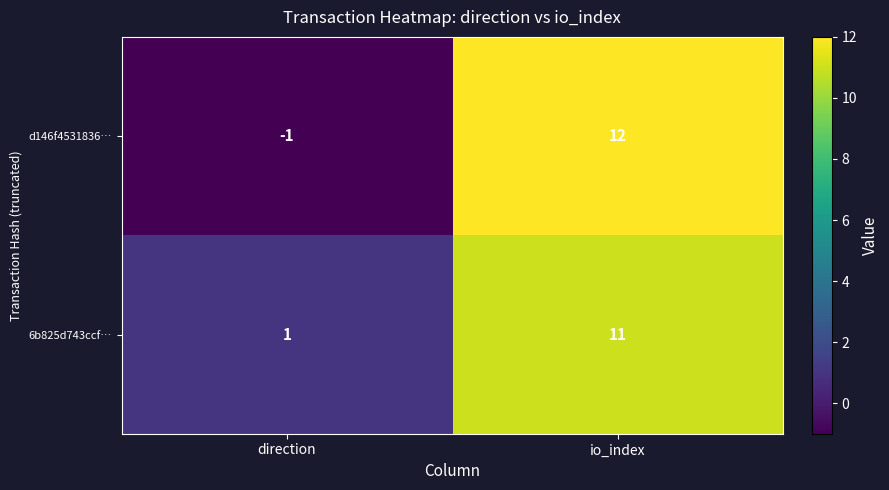

What is the greatest value displayed?

12